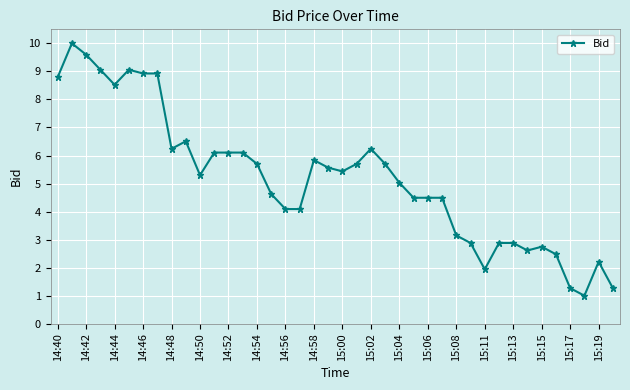

True or false: the data has more than 0 interior local peaks.

True